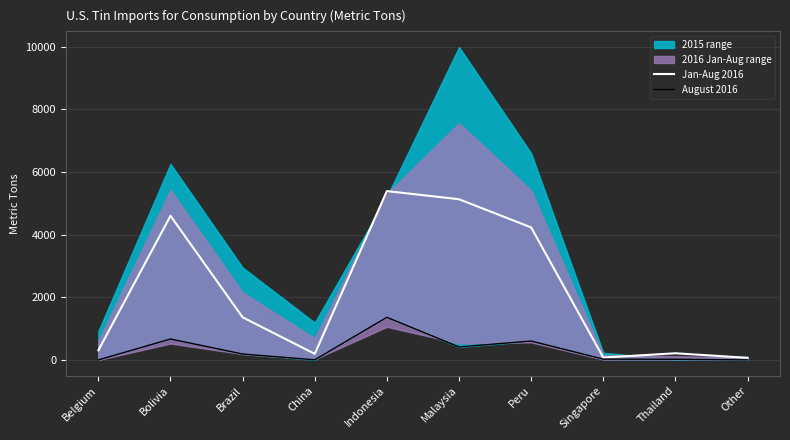

Where is the first local minimum for August 2016?

China